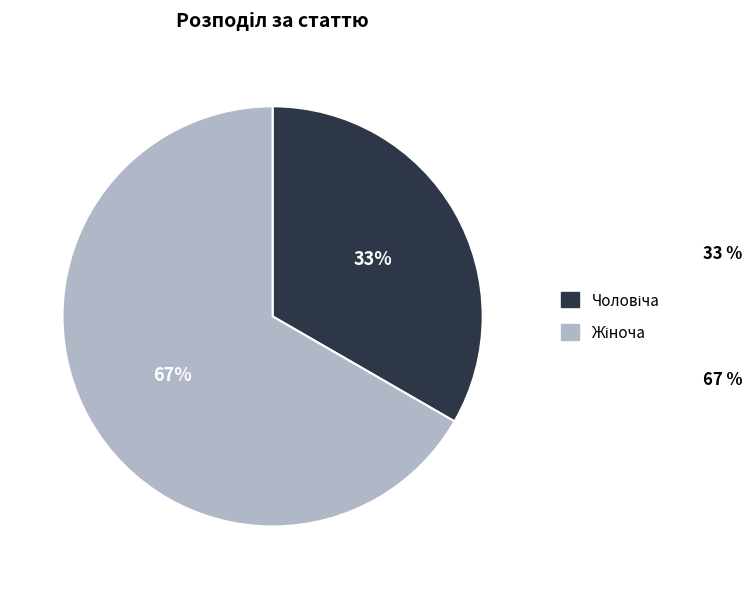

How many slices are in this pie chart?

2